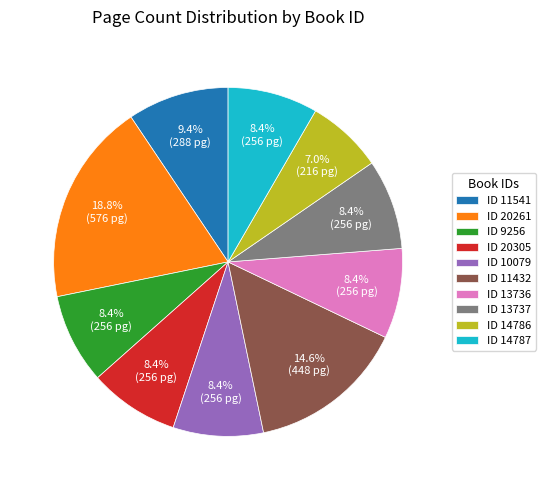

Which category has the smallest portion of the pie?

ID 14786